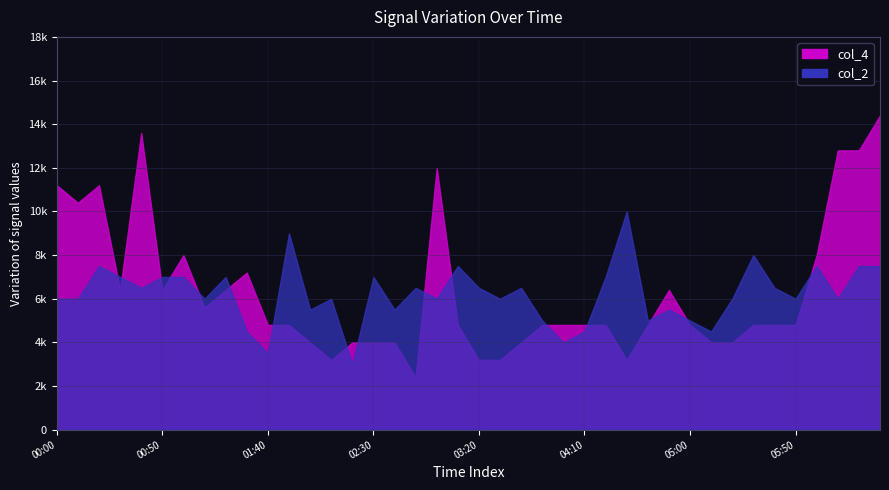

What is the spread (max minus min) of values at 2007/09/19 00:20?

0.1